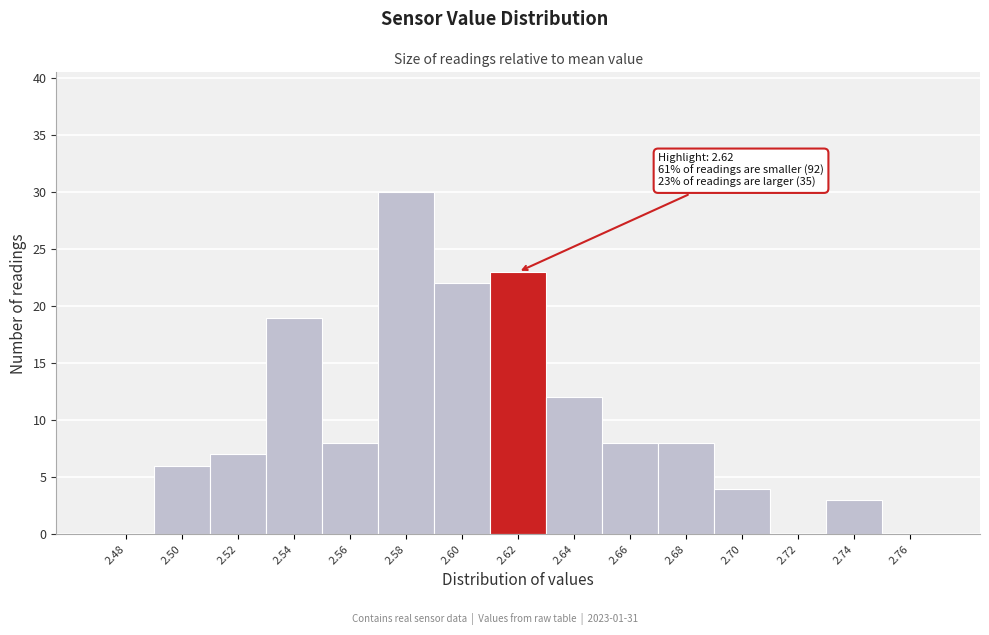

Reading right to left, what are all the values shown in this chart?

2.76=0	2.74=3	2.72=0	2.70=4	2.68=8	2.66=8	2.64=12	2.62=23	2.60=22	2.58=30	2.56=8	2.54=19	2.52=7	2.50=6	2.48=0